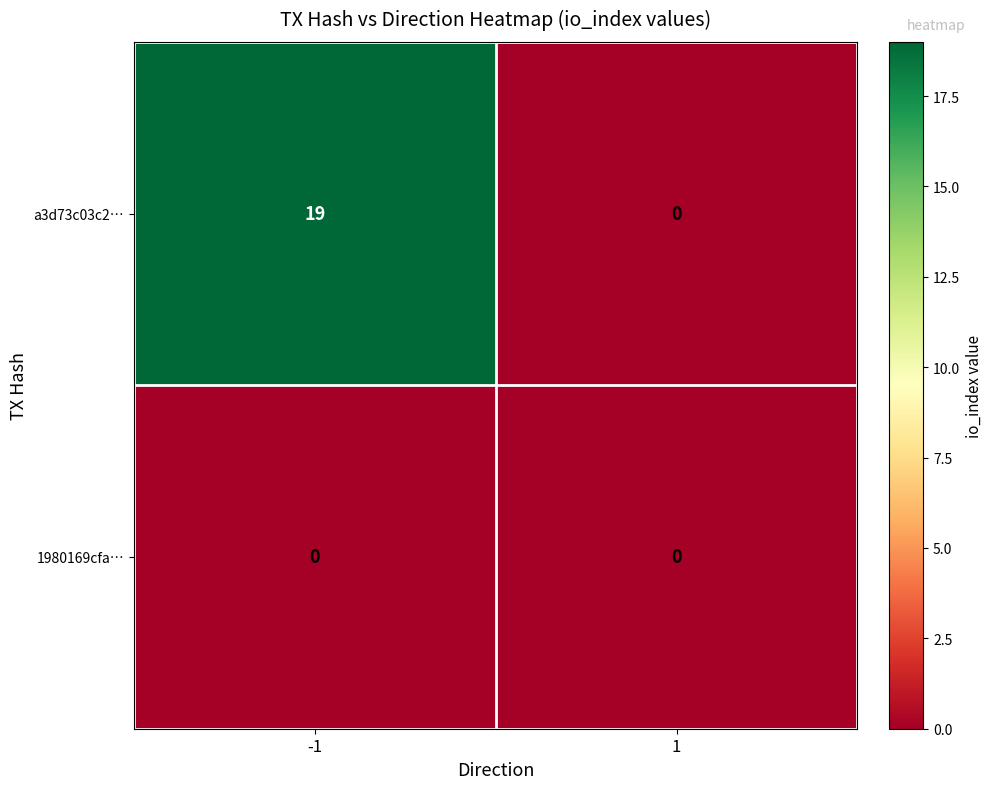

True or false: a3d73c03c2… has a value of 25 at -1.

False